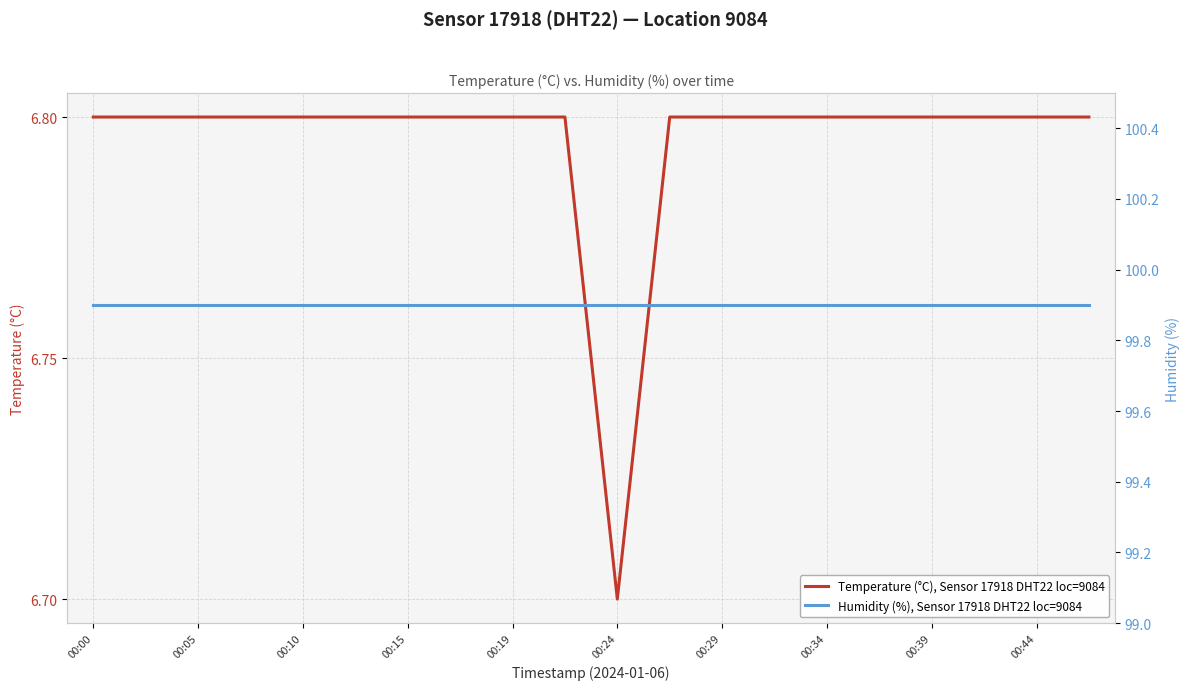

True or false: Temperature (°C), Sensor 17918 DHT22 loc=9084 and Humidity (%), Sensor 17918 DHT22 loc=9084 intersect in this chart.

False